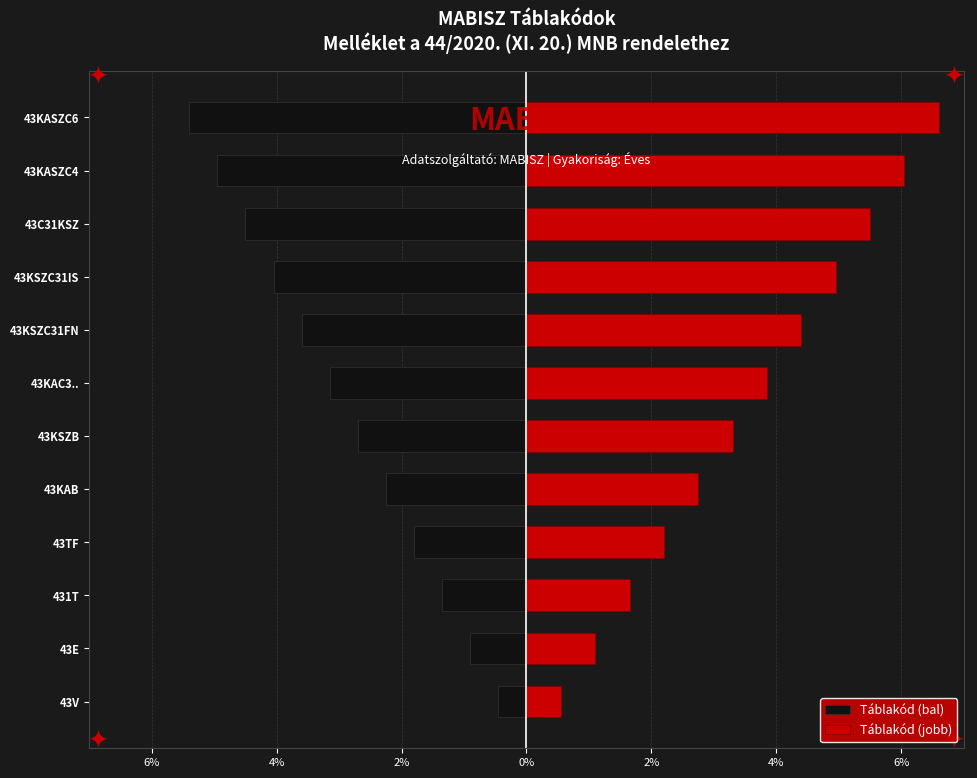

Are the bars grouped side by side (vs. stacked)?

Yes